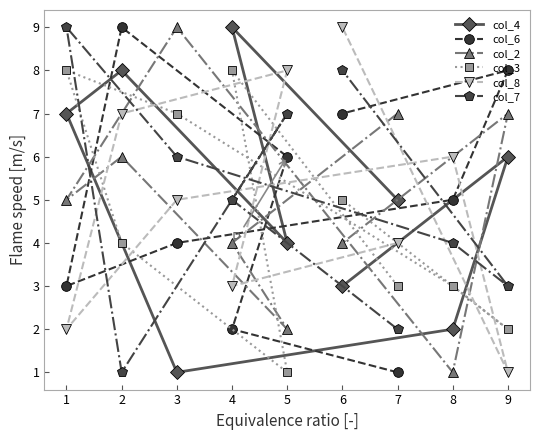

What is the sum of all col_6 values?

45